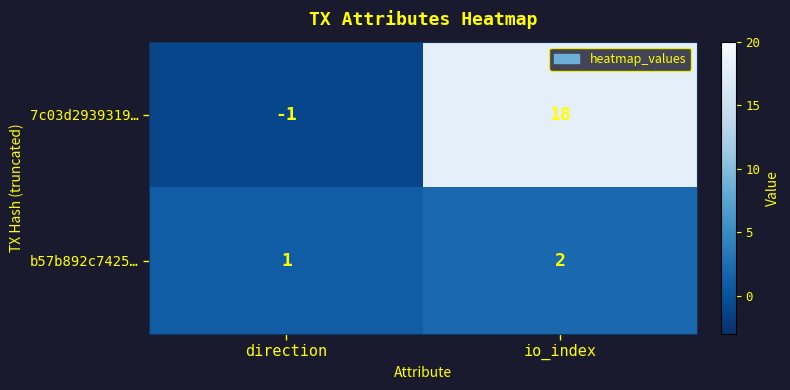

At which label is 7c03d2939319… closest to 8?

direction